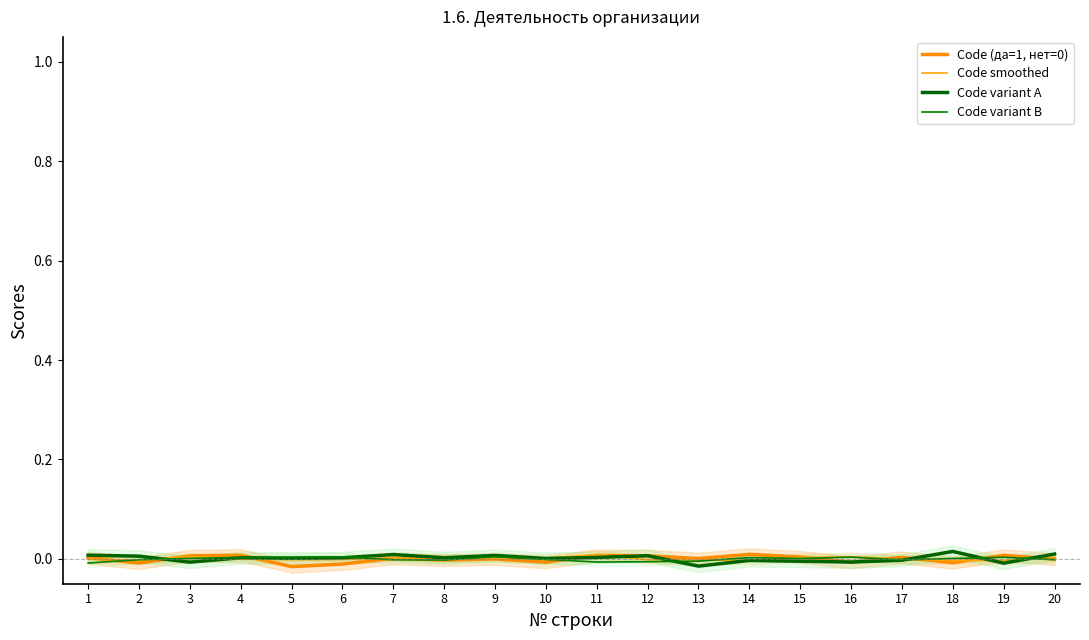

The Code variant B series shows 0.0 at 16. True or false?

False